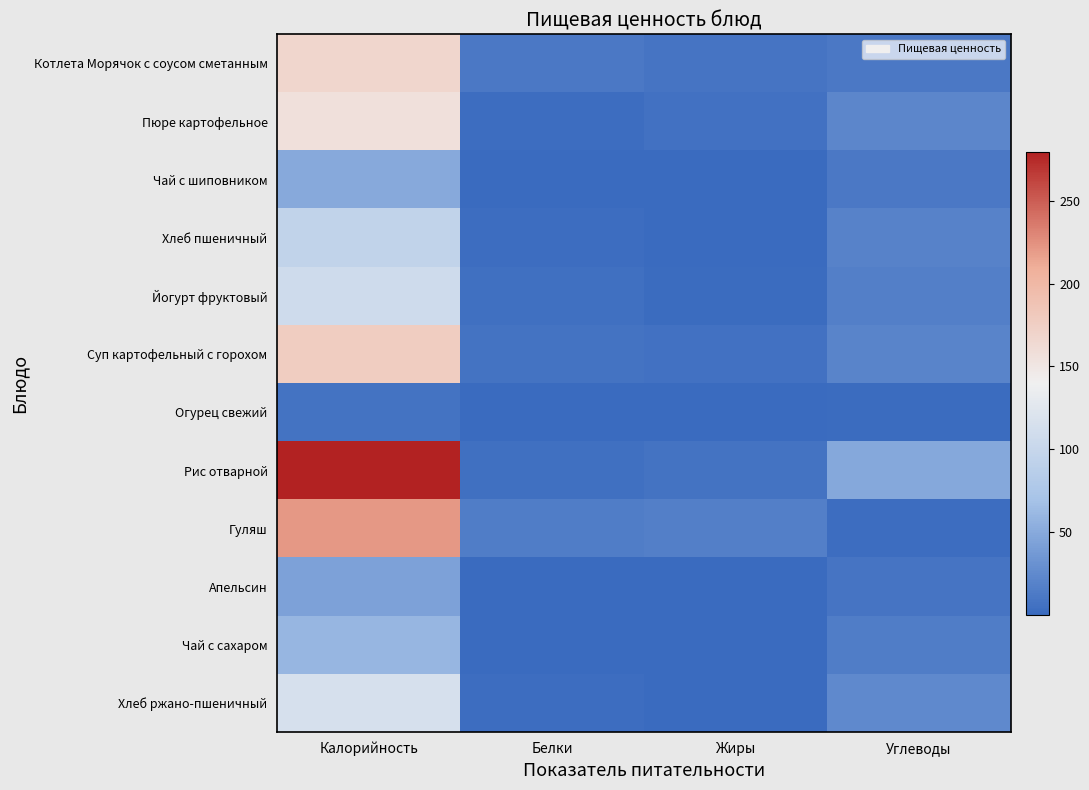

At how many categories does at least one series exceed 220?

1